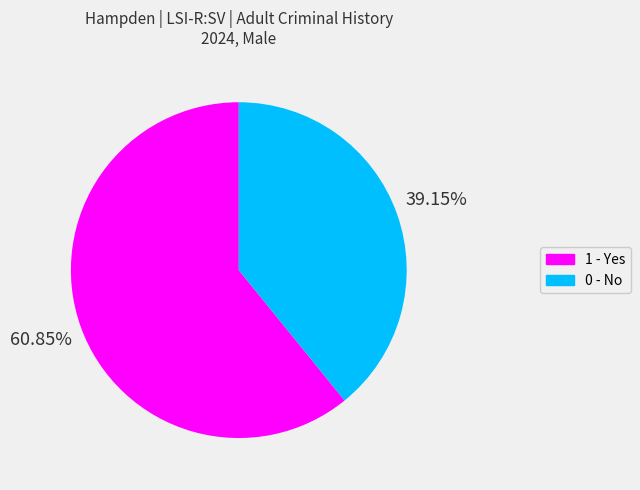

To the nearest percent, what percentage of the pie is 0 - No?

39%